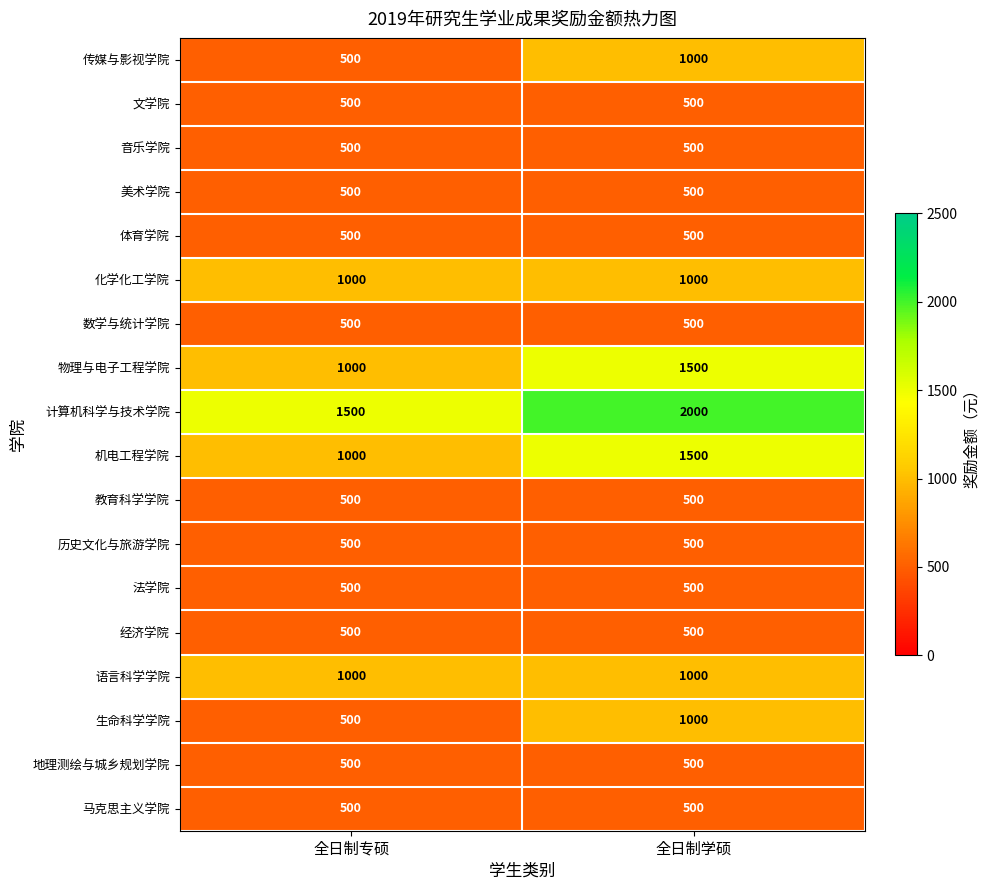

What is the total value across all series at 全日制学硕?

14500